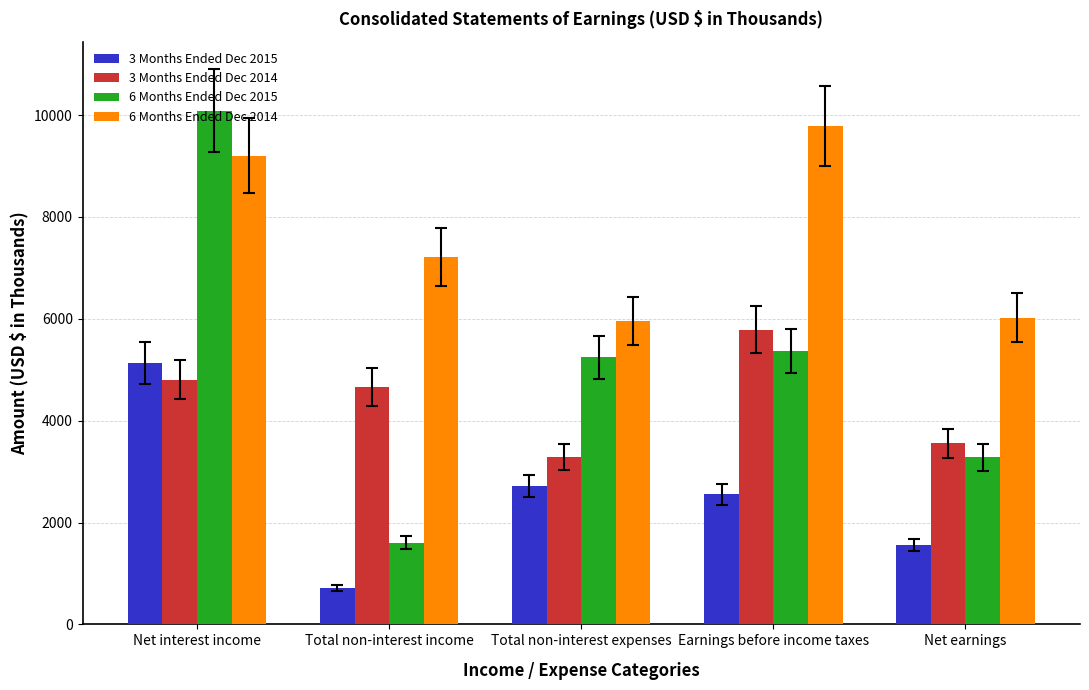

What is the value of the 6 Months Ended Dec 2015 bar at the 4th from the left?

5374